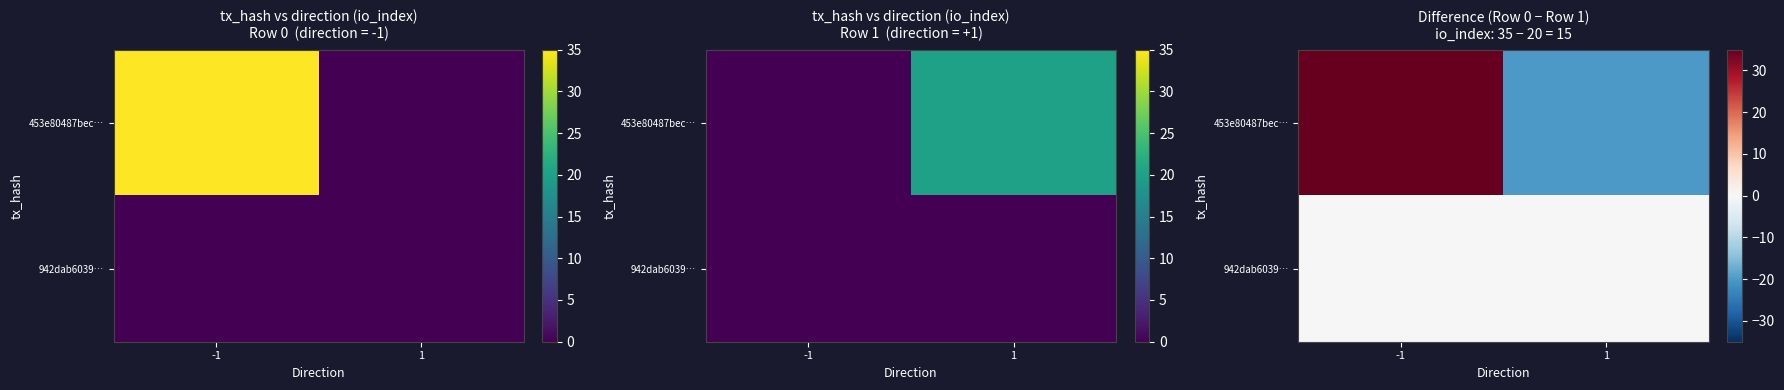

True or false: 453e80487bec… has a value of -20 at 1.

True